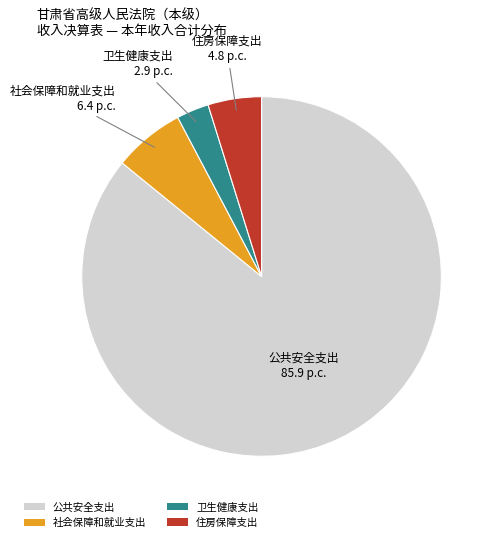

Which has a higher value, 社会保障和就业支出 or 卫生健康支出?

社会保障和就业支出